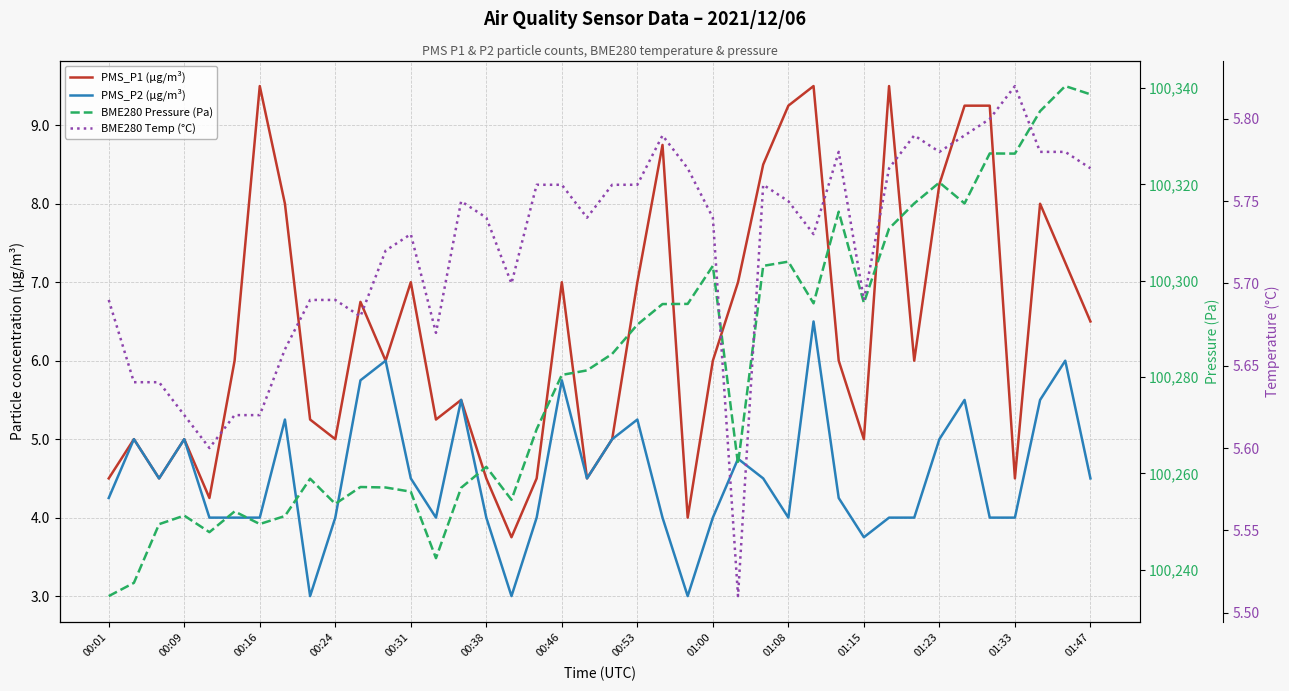

True or false: BME280 Temp (°C) and BME280 Pressure (Pa) cross at least once.

False